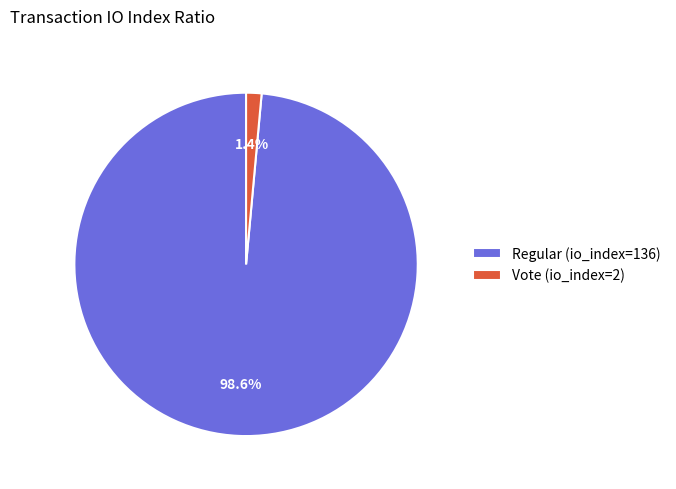

To the nearest percent, what portion does Vote (io_index=2) represent?

1%